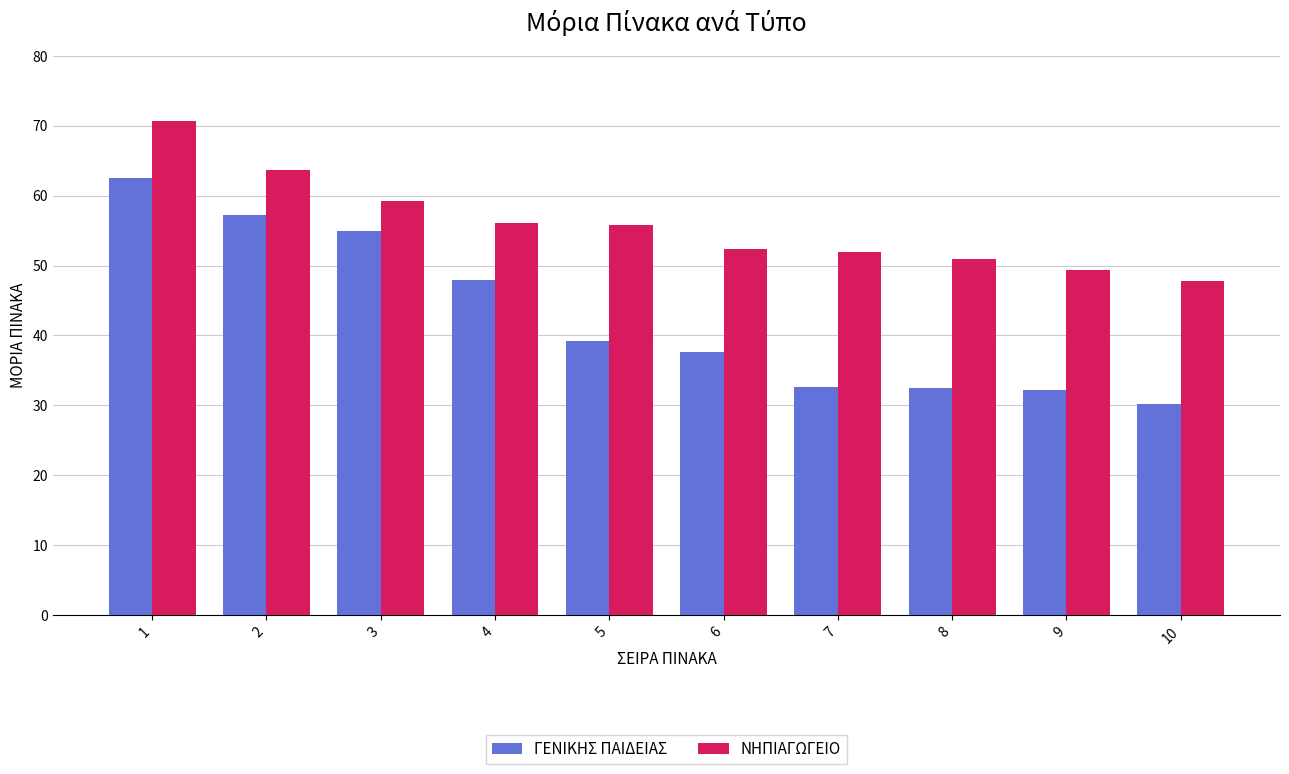

What is the difference between the ΓΕΝΙΚΗΣ ΠΑΙΔΕΙΑΣ values at 1 and 3?

7.7